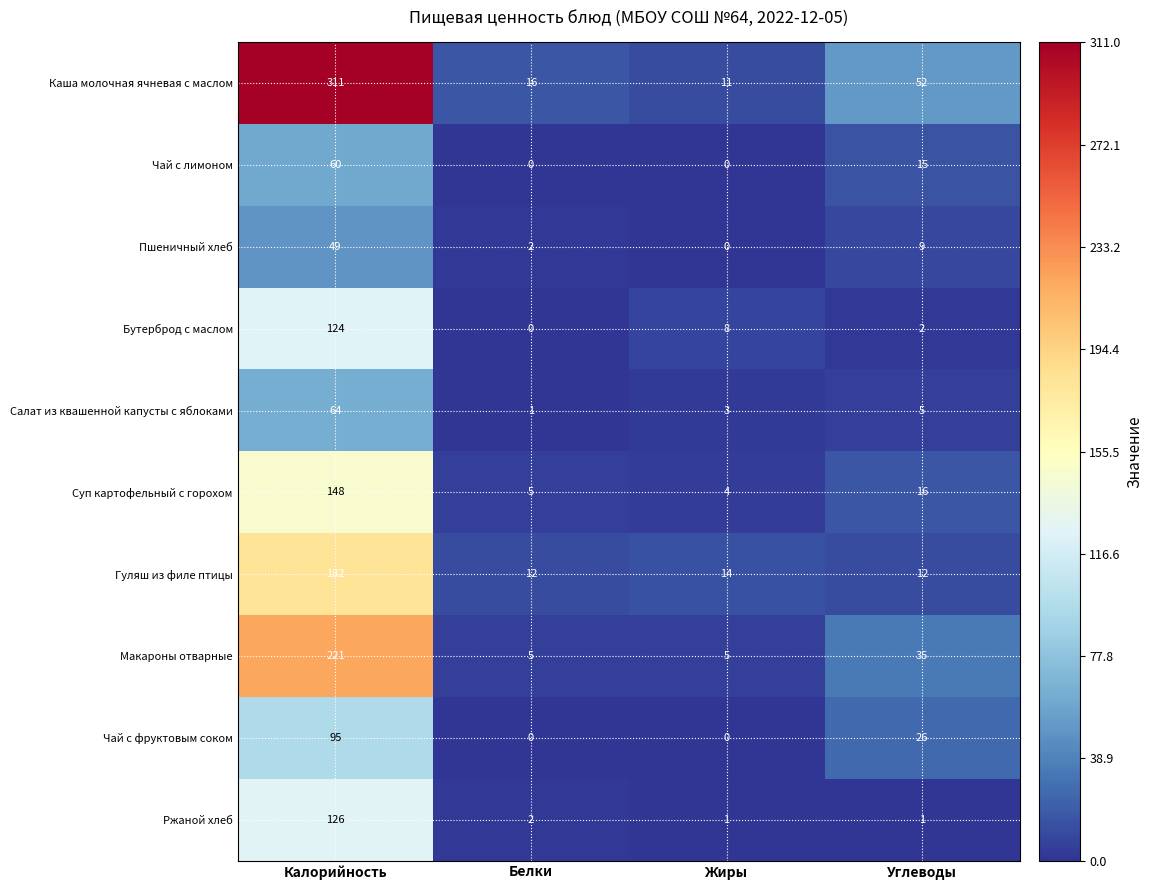

At which label is Каша молочная ячневая с маслом closest to 161?

Углеводы